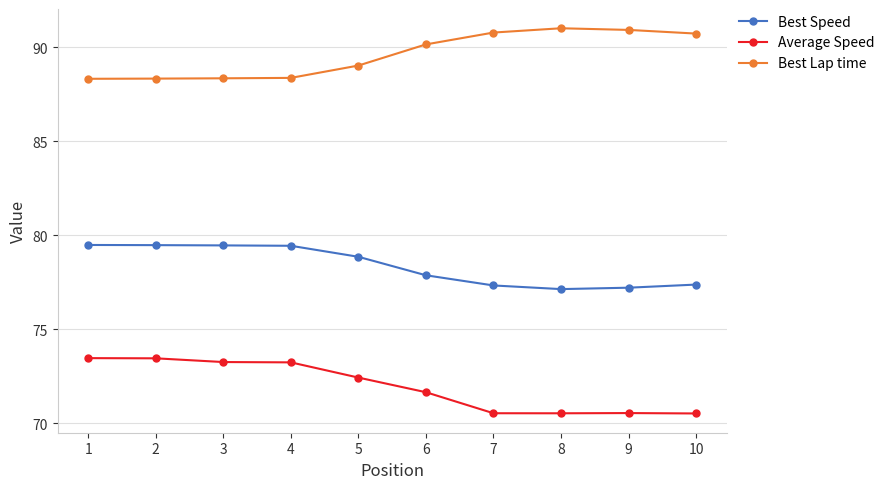

Which series has the largest range (max minus min)?

Average Speed